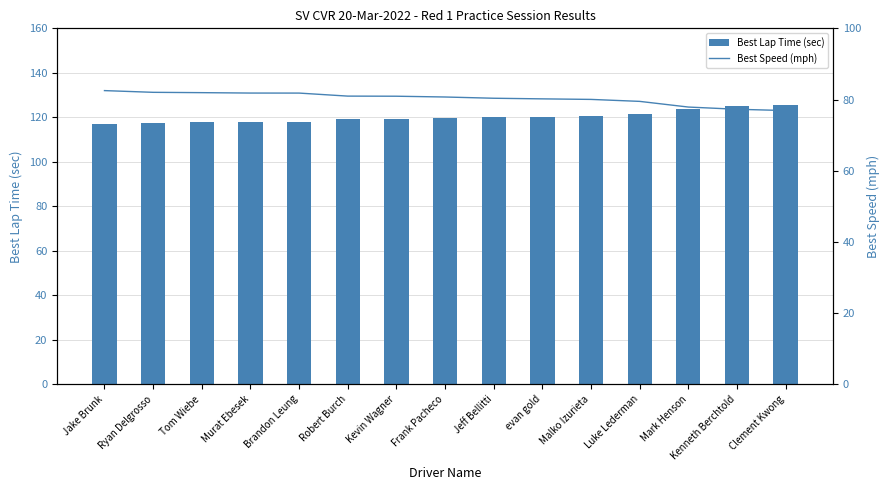

At Malko Izurieta, list the series in order from largest to smallest.

Best Lap Time (sec), Best Speed (mph)